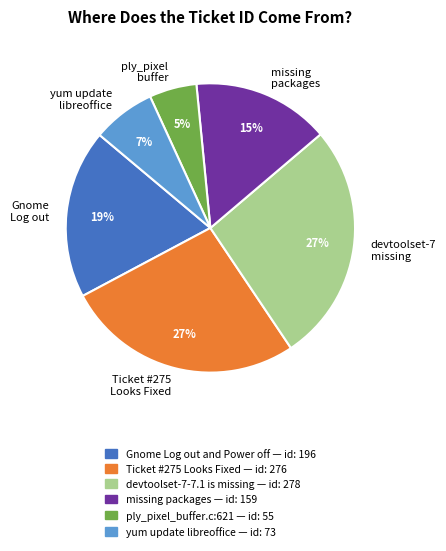

What is the smallest slice in the pie chart?

ply_pixel buffer